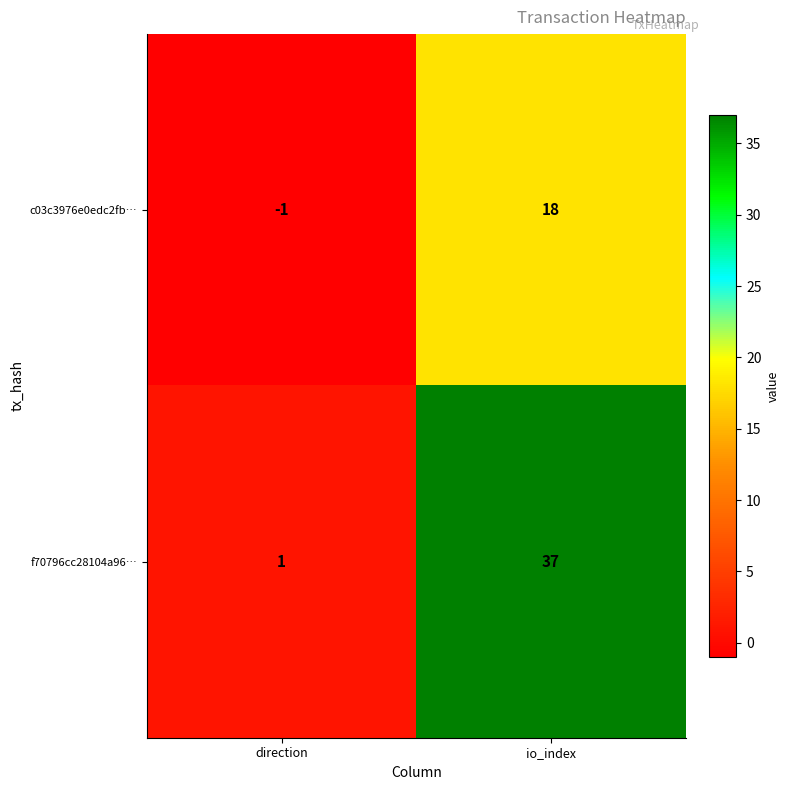

What is the sum of all c03c3976e0edc2fb… values?

17